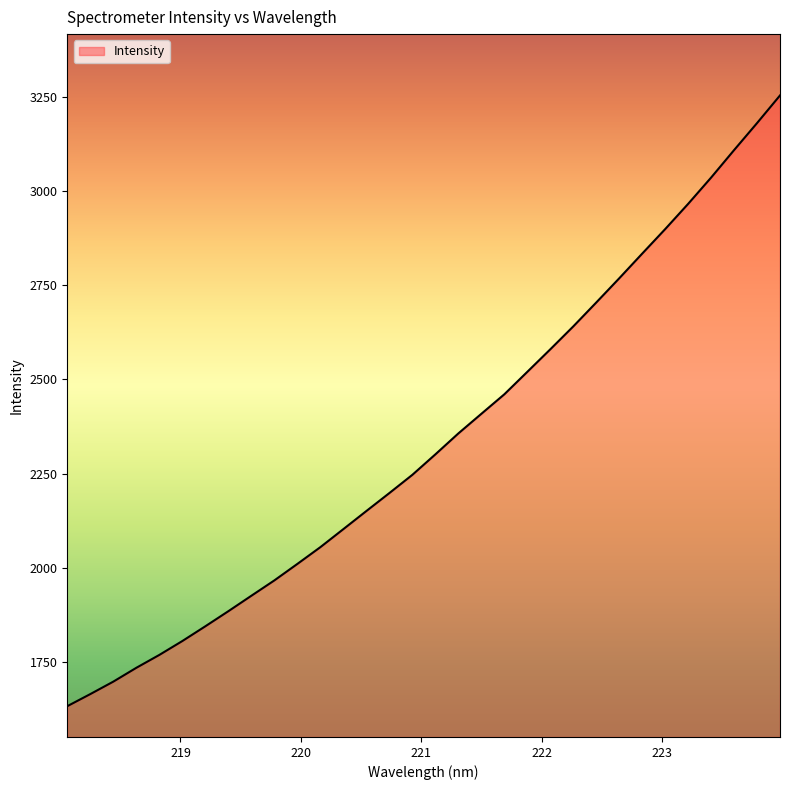

Reading right to left, list all the values displayed in this chart.

3253.3	3180.0	3108.3	3035.5	2965.7	2898.8	2833.8	2768.3	2704.1	2640.8	2580.0	2520.3	2460.7	2408.9	2356.9	2301.4	2247.2	2198.8	2151.2	2103.2	2055.4	2010.9	1967.2	1926.5	1885.5	1845.5	1806.4	1769.5	1735.4	1698.7	1665.6	1633.6